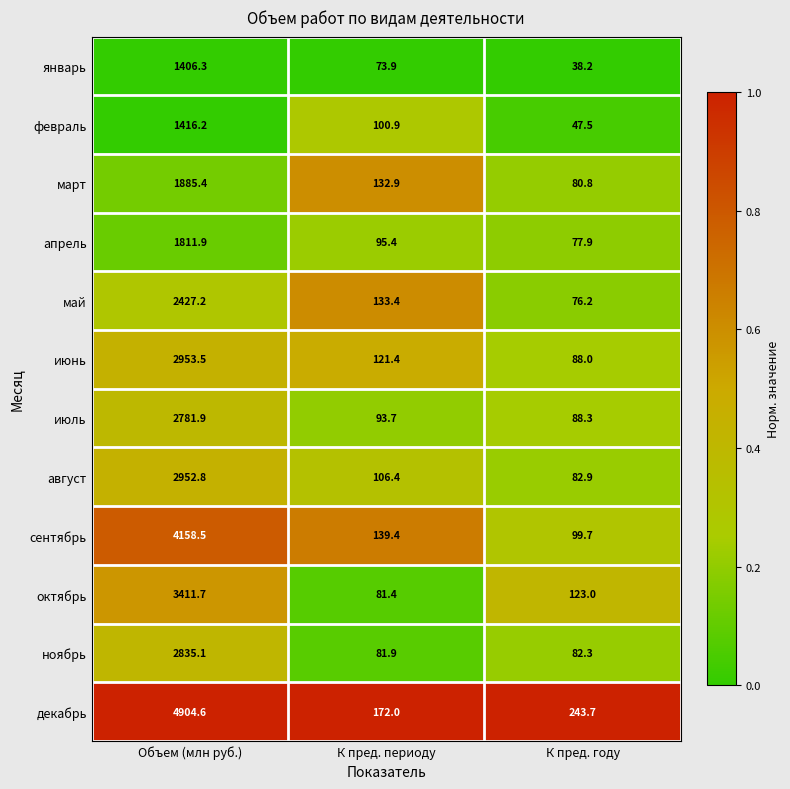

Which series has the largest total across all categories?

декабрь